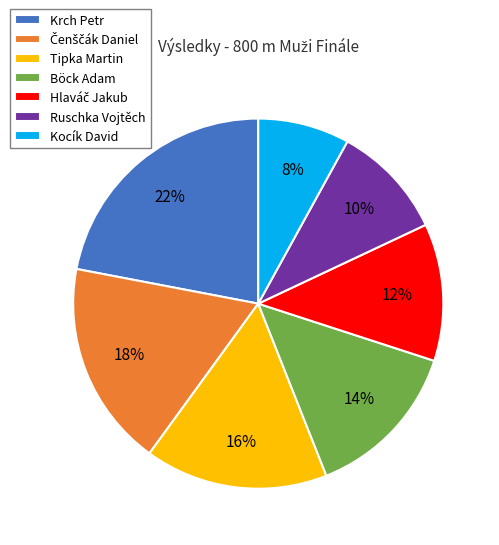

What is the largest slice in the pie chart?

Krch Petr